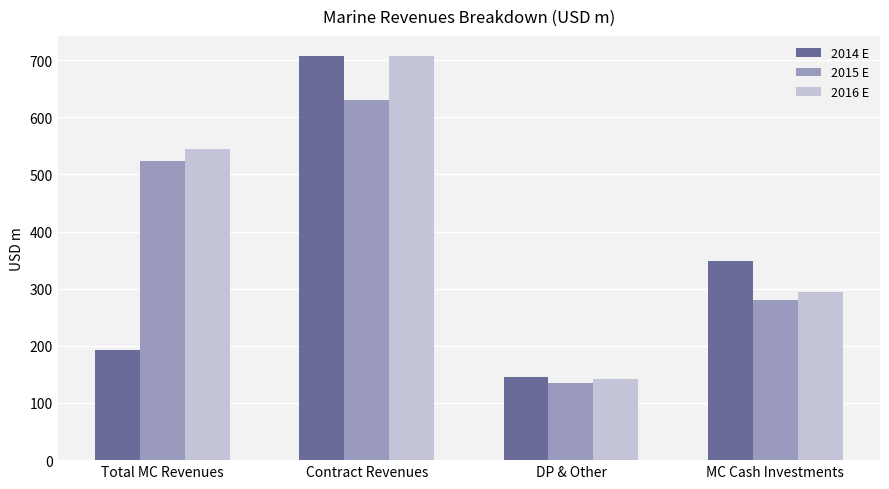

How many data points does each series have?

4